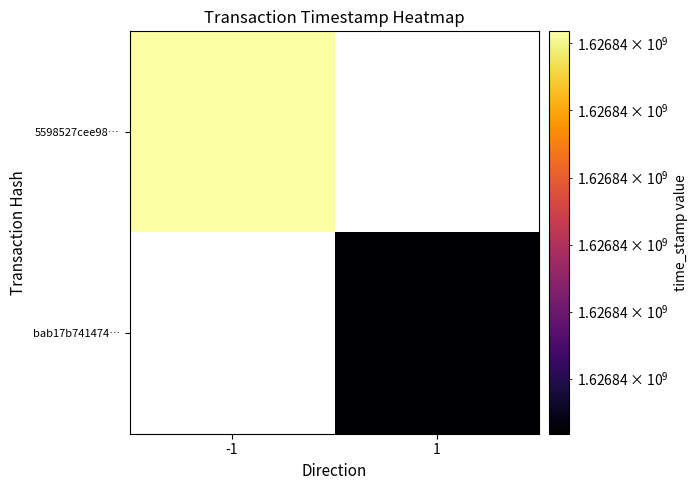

What is the maximum value for bab17b7414749bd14ae79772e354054aa1e12cf?

1626840418